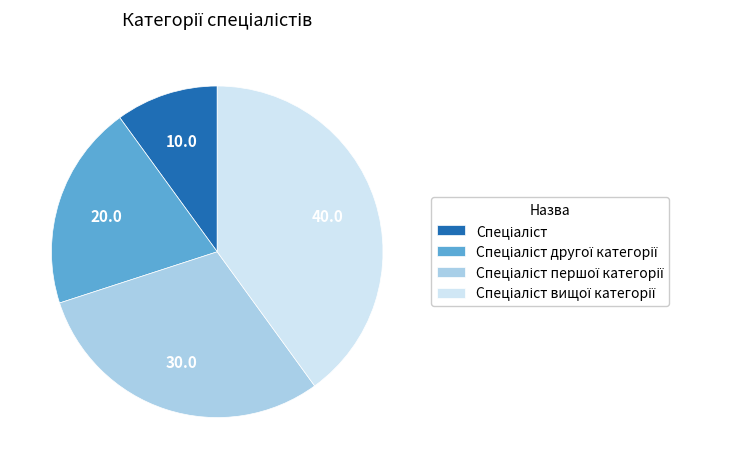

Count the number of slices in the pie.

4